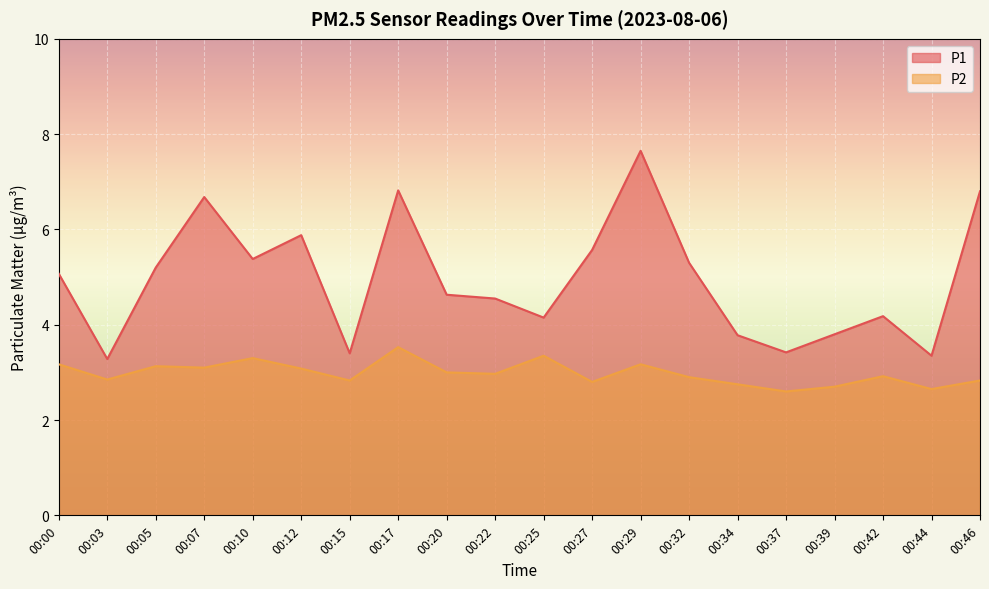

What are all the series names shown in the legend?

P1, P2